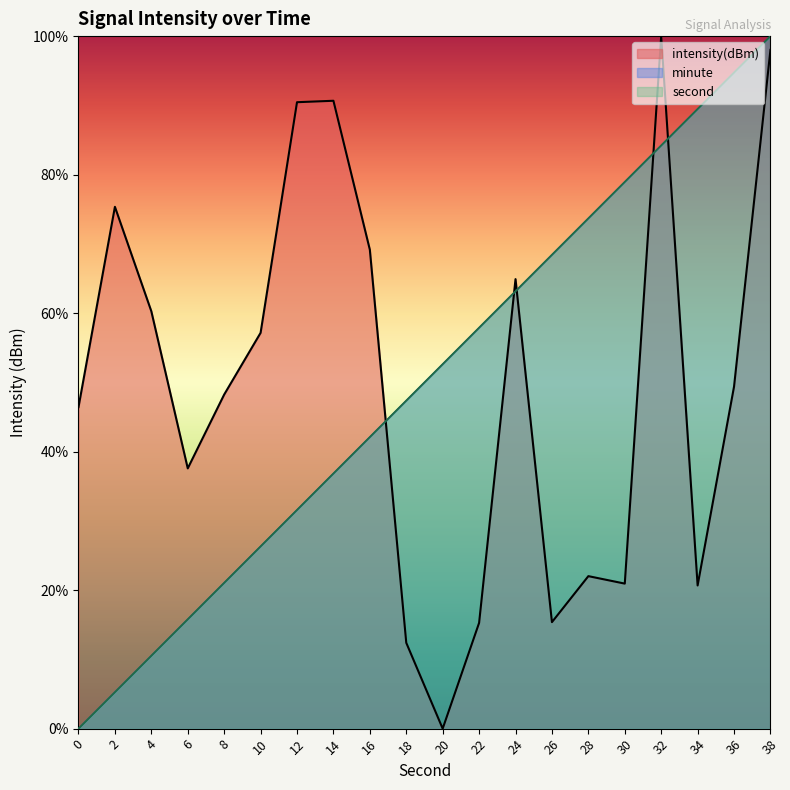

Which series has the largest total across all categories?

minute